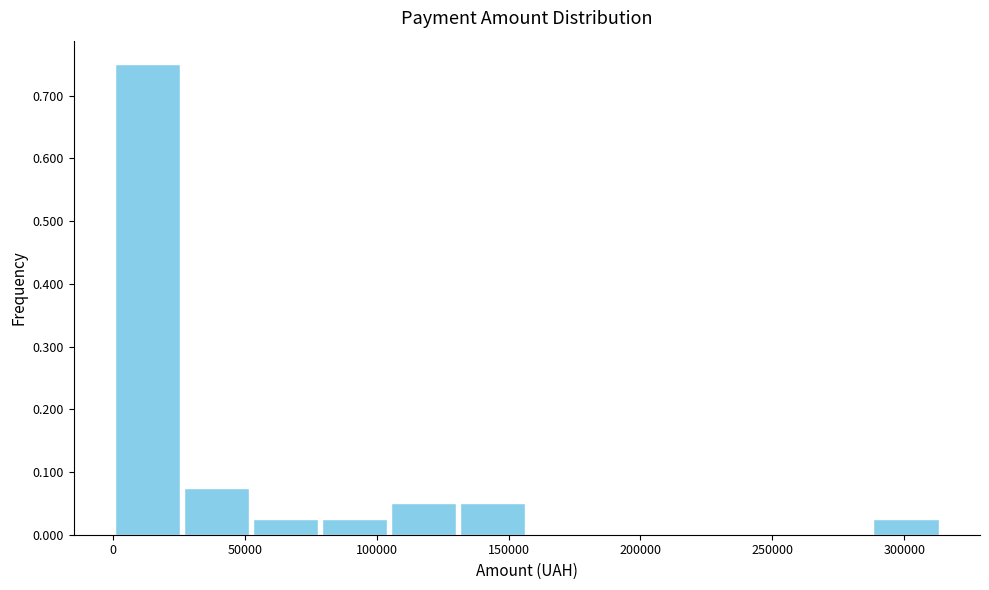

How tall is the bar that spans 50000 to 80000 on the x-axis? Neither the bar edges nor the heights are printed on the chart, so give them approximately, as read against the axes.

0.03